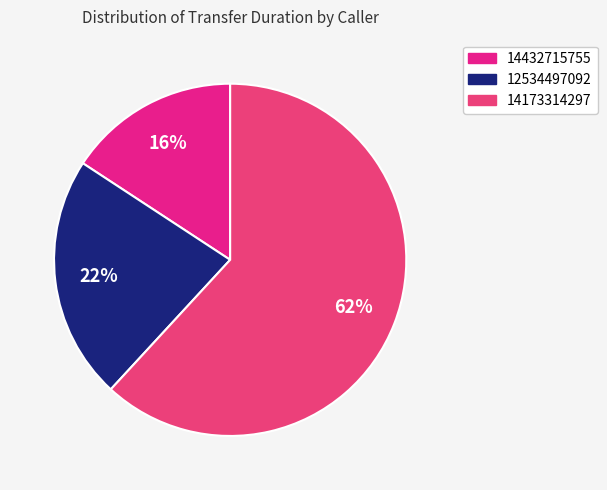

How much of the chart is everything except 12534497092?

77.6%